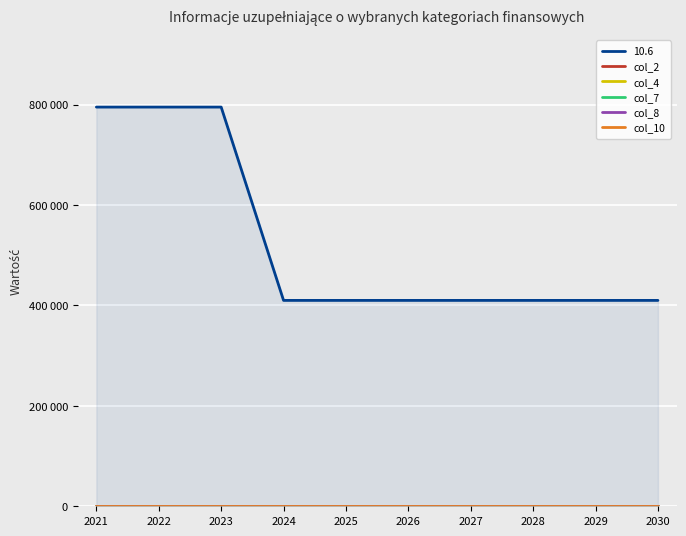

What is the difference between the highest and lowest values at 2021?

795000